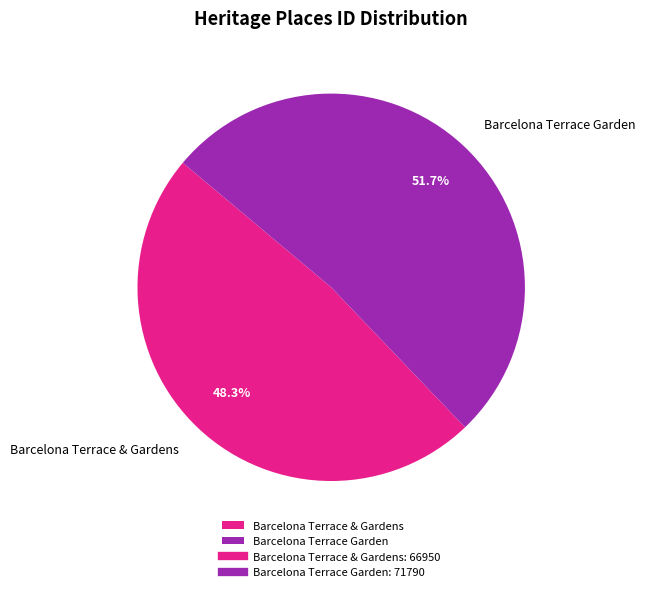

Which slice represents more than half of the pie?

Barcelona Terrace Garden